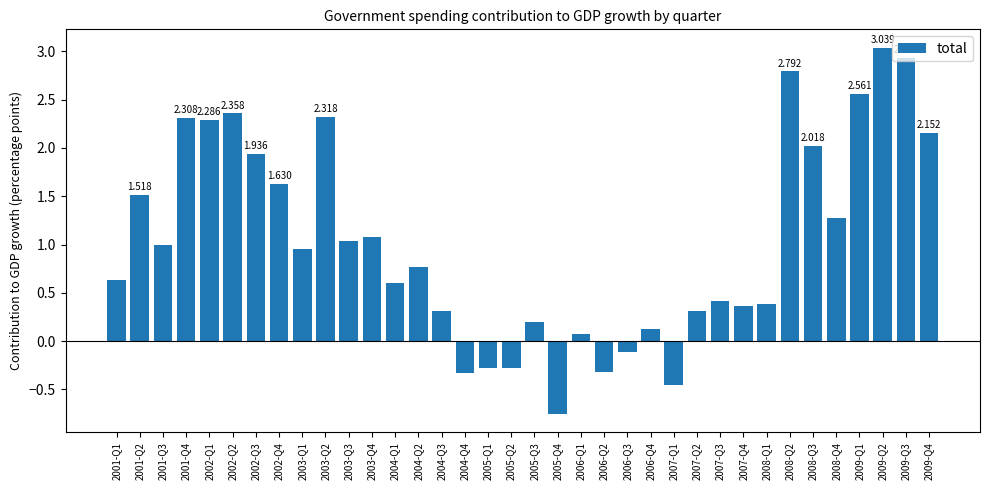

What is the maximum value shown in the chart?

3.0